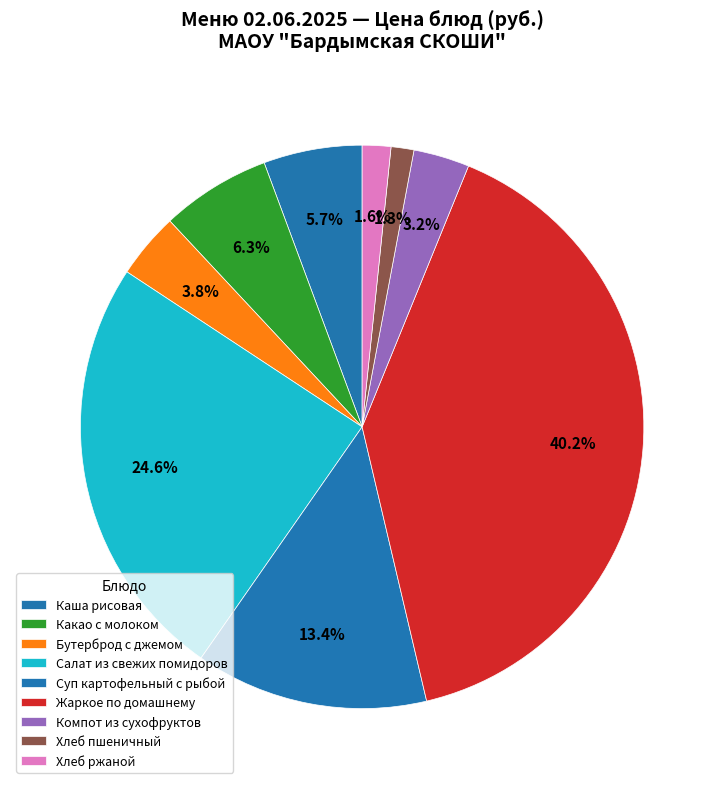

How many slices are in this pie chart?

9